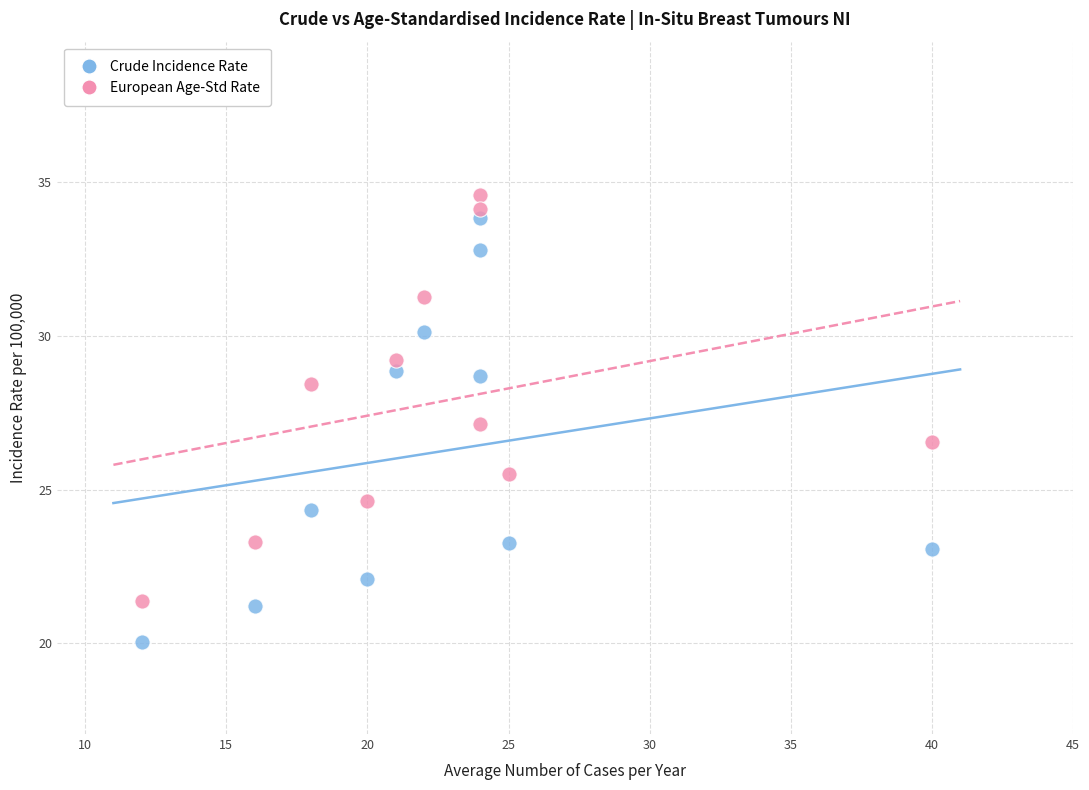

Across all data points, what is the range of X values (max minus min)?

28.0